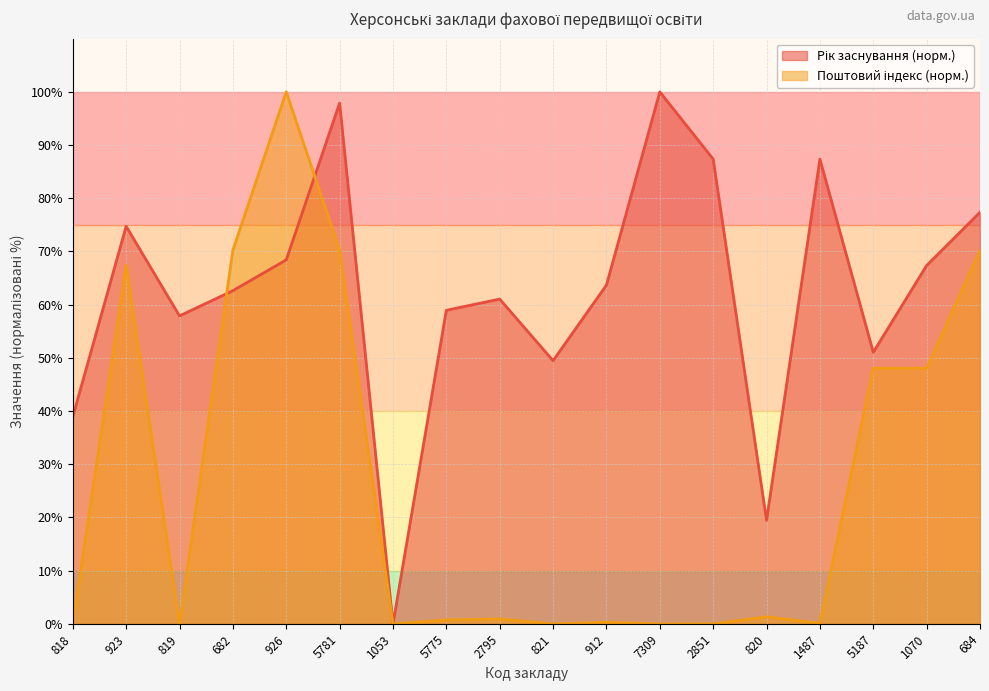

Where is the first local minimum for Поштовий індекс (місцезнаходження)?

819